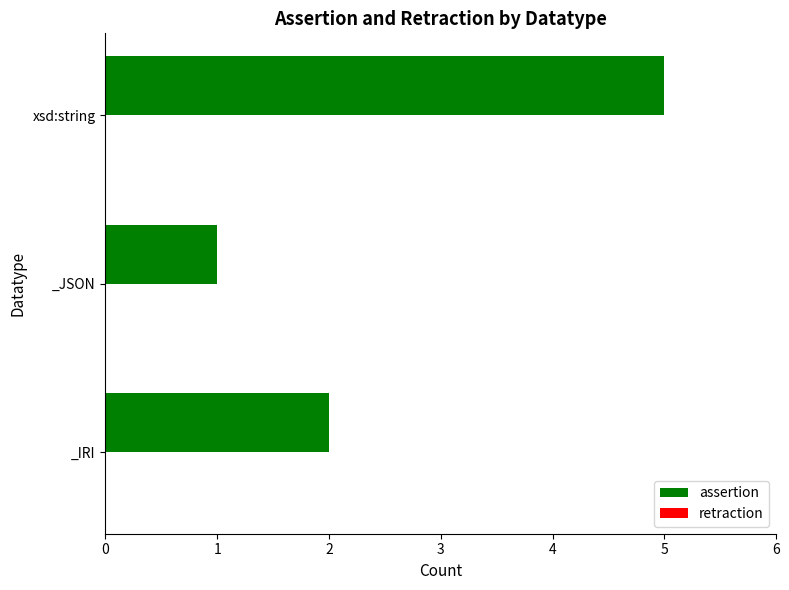

Reading bottom to top, what are all the values shown in this chart?

_IRI=2	_JSON=1	xsd:string=5